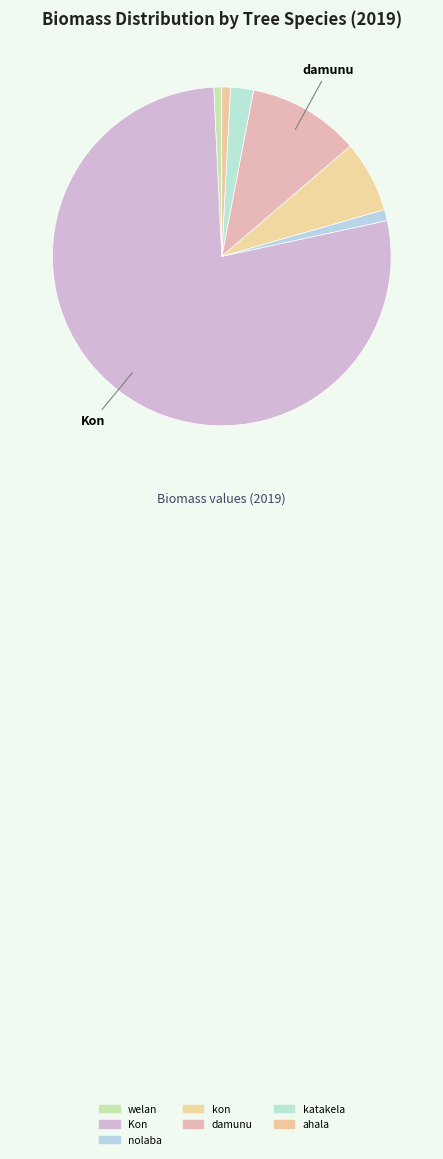

Is the sum of nolaba and damunu greater than half?

No